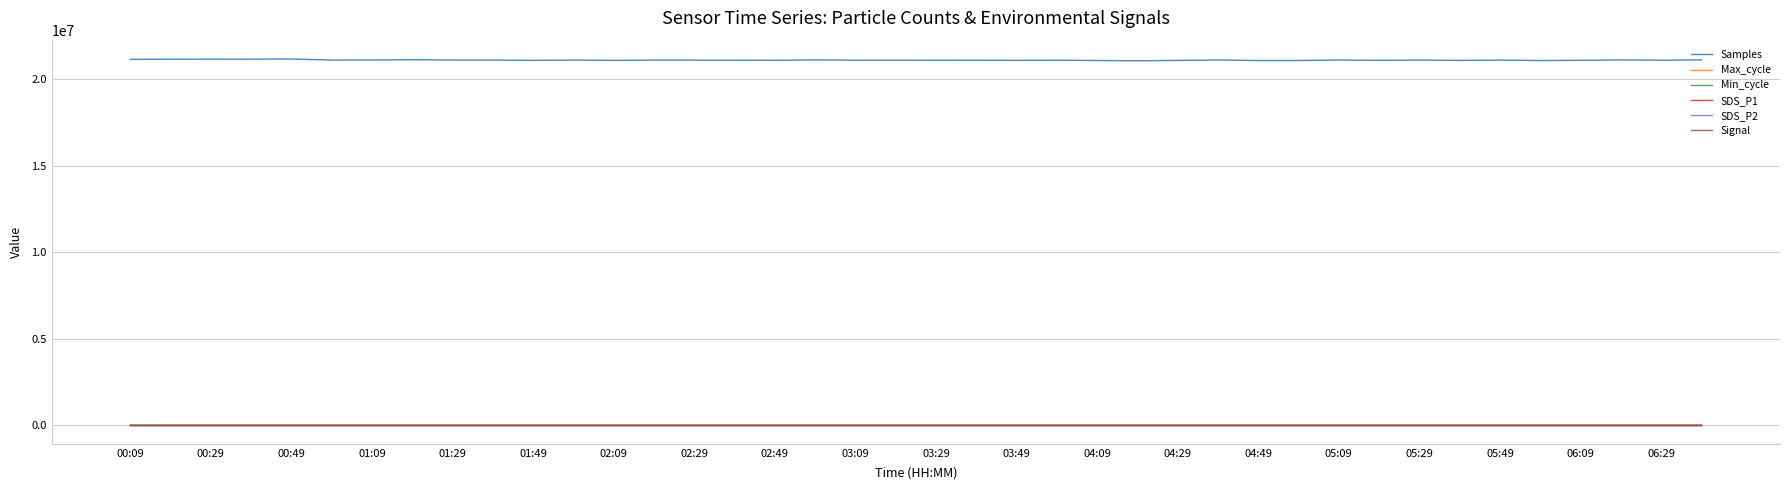

What is the lowest value of the Samples series?

21073194.0